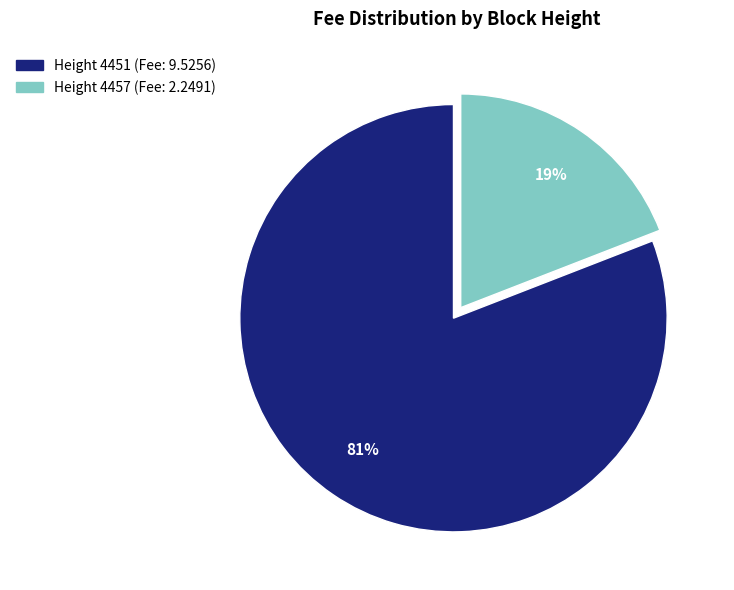

Does any single category account for the majority?

Yes